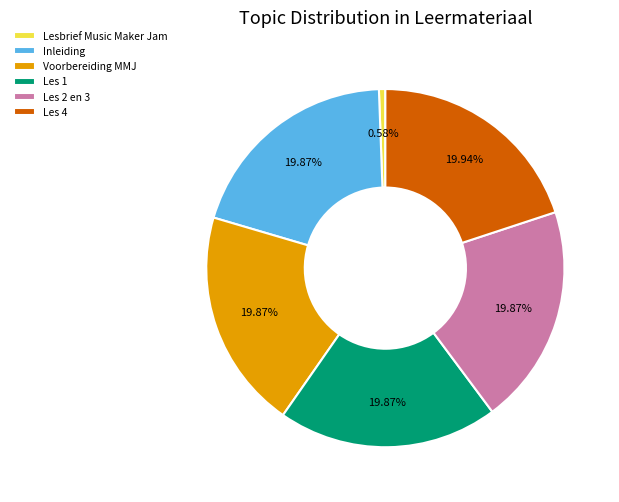

What is the ratio of the value at Voorbereiding MMJ to the value at Les 2 en 3?

1.0